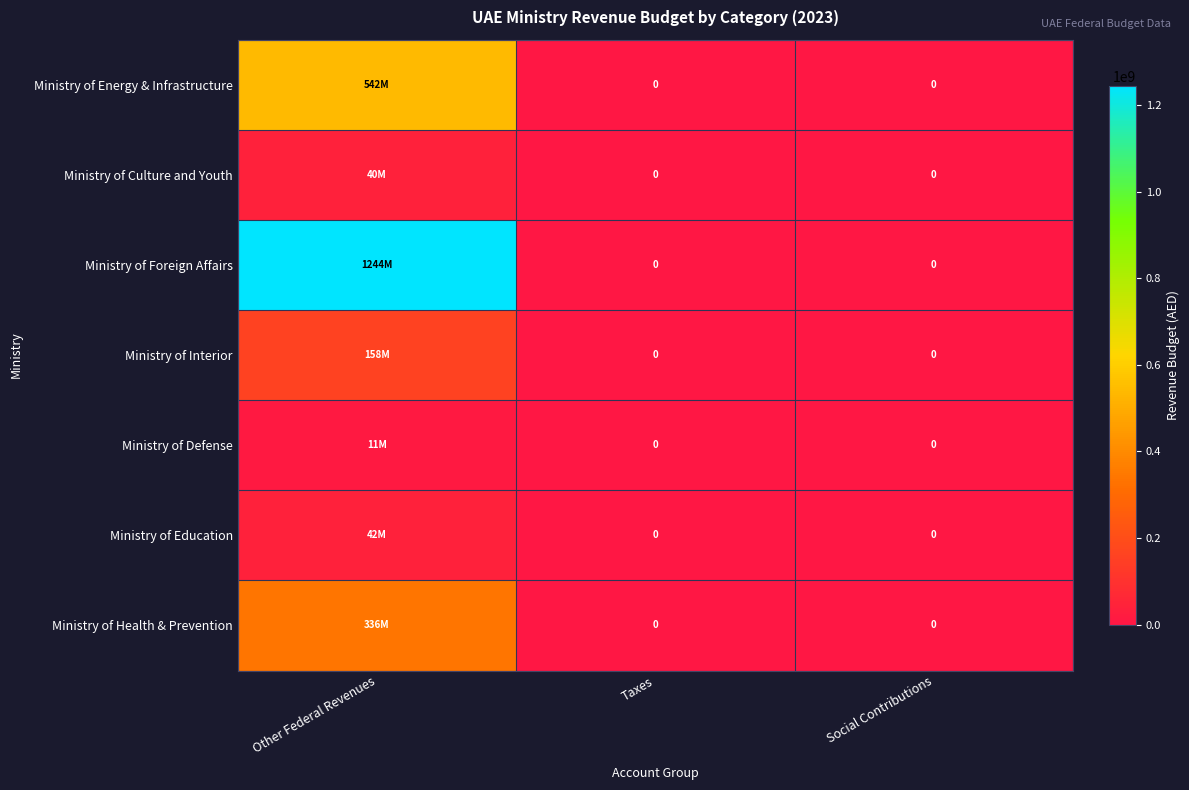

Rank the categories by Ministry of Energy & Infrastructure value from highest to lowest.

Other Federal Revenues, Taxes, Social Contributions